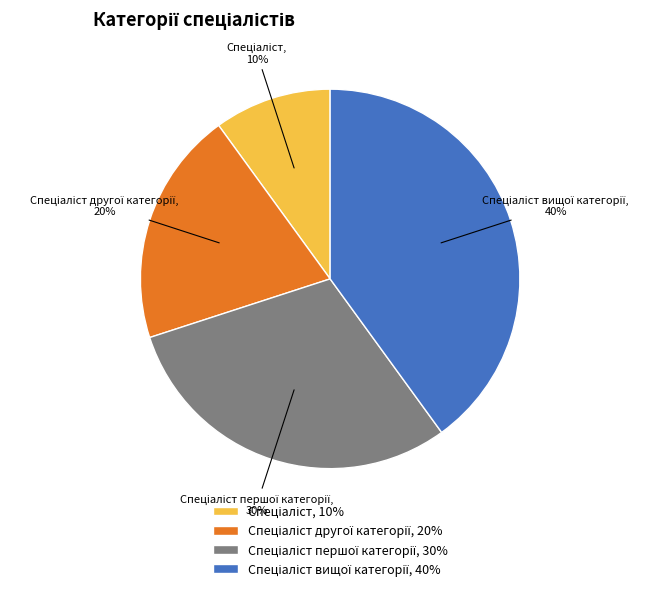

How many segments does this pie chart have?

4